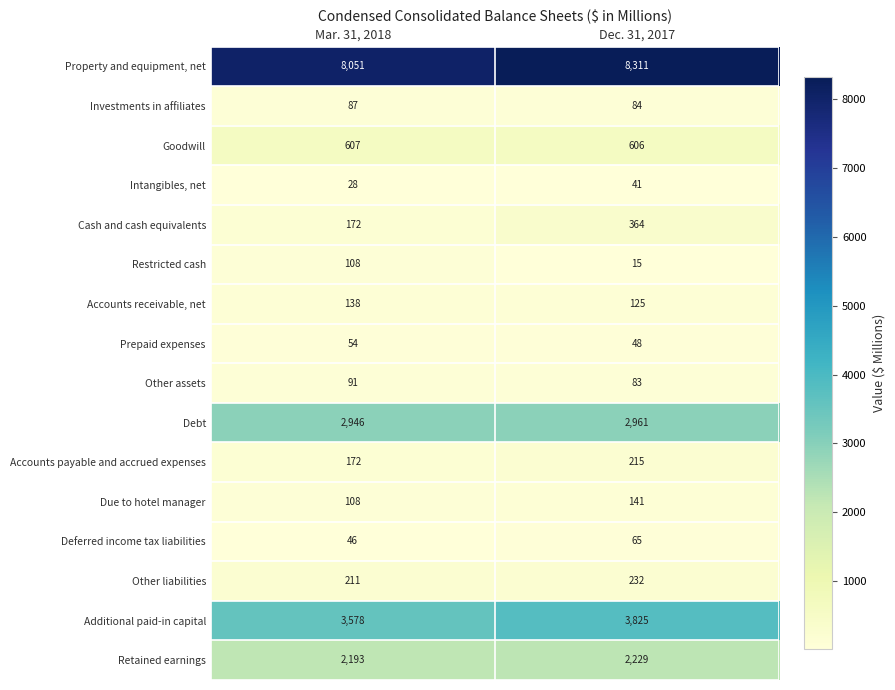

What is the approximate value of Prepaid expenses at Mar. 31, 2018?

54